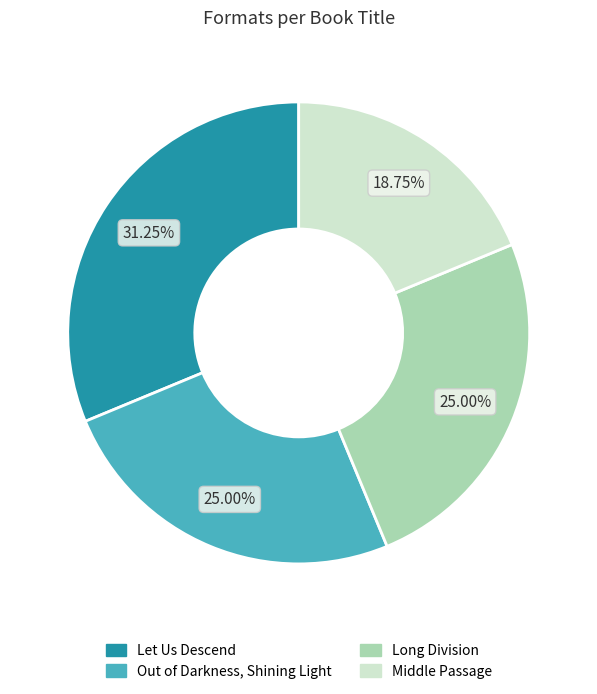

To the nearest percent, what percentage of the pie is Out of Darkness, Shining Light?

25%